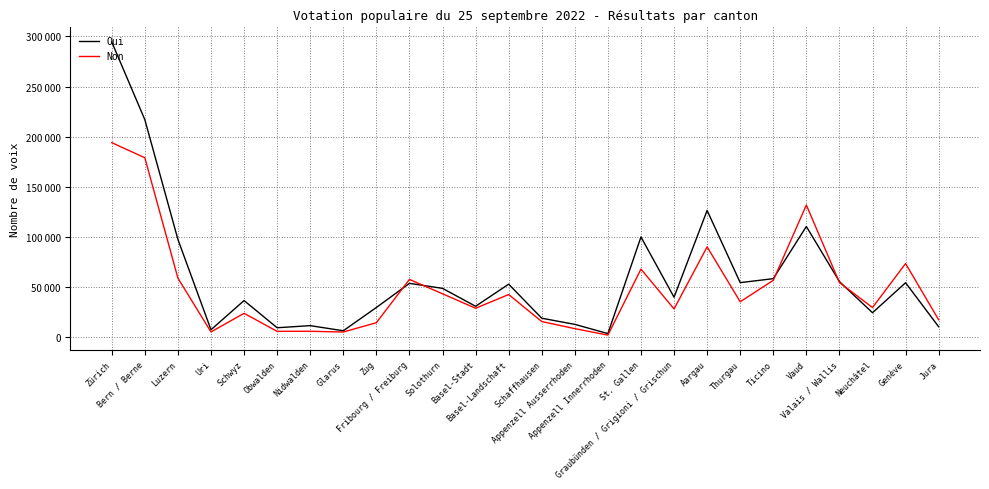

At Zug, list the series in order from largest to smallest.

Oui, Non